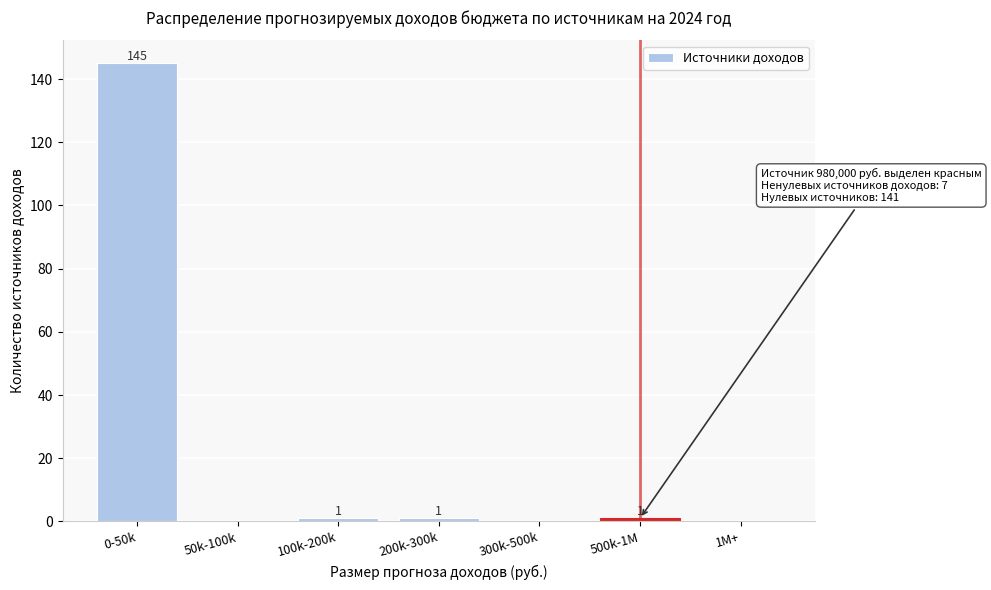

Reading left to right, what are all the values shown in this chart?

0-50k=145	50k-100k=0	100k-200k=1	200k-300k=1	300k-500k=0	500k-1M=1	1M+=0